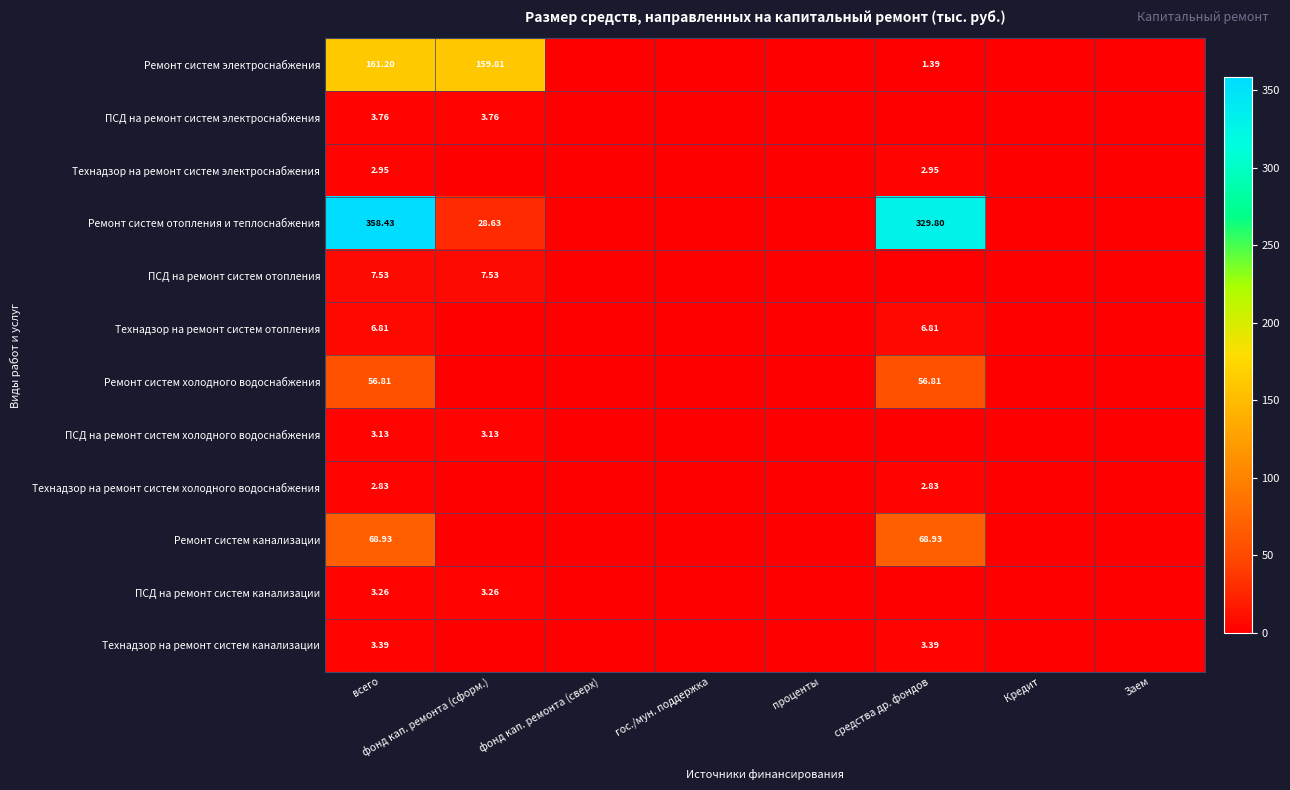

What is the difference between the maximum and second lowest values in the Технадзор на ремонт систем электроснабжения series?

3.0